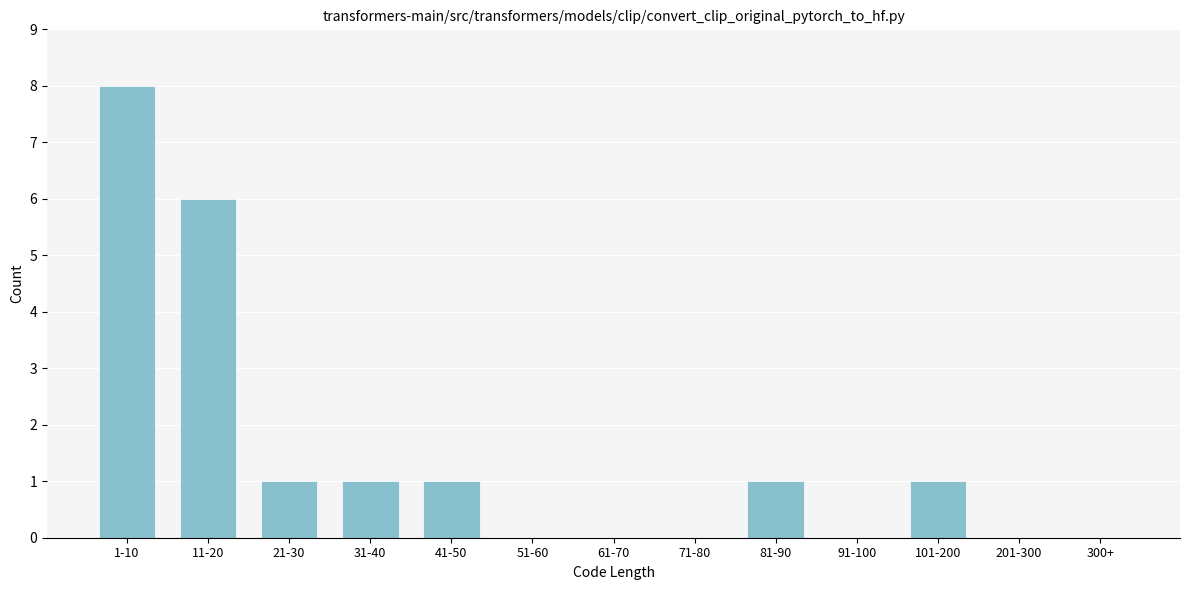

Reading left to right, extract all data points from this chart.

1-10=8	11-20=6	21-30=1	31-40=1	41-50=1	51-60=0	61-70=0	71-80=0	81-90=1	91-100=0	101-200=1	201-300=0	300+=0